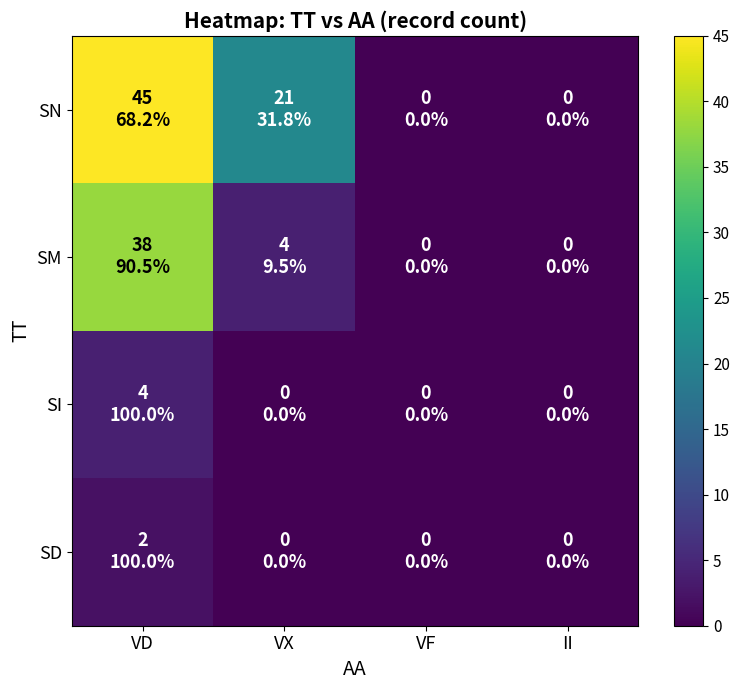

Which series changed the most between VD and II?

SN